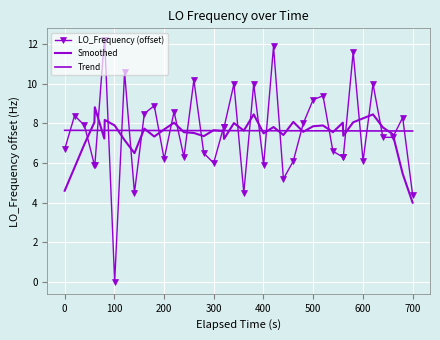

What is the value of the Trend point at the 36th from the left?

7.6